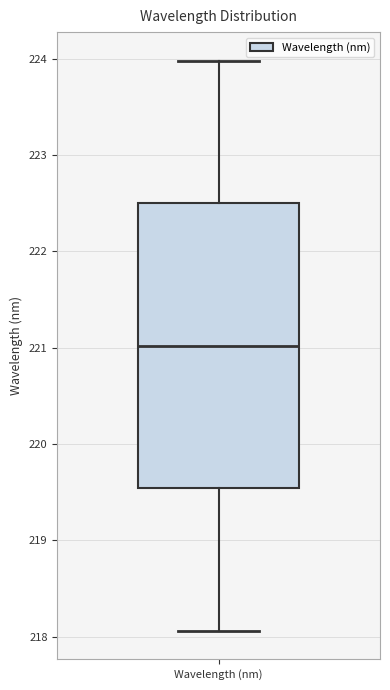

Read this box plot against the y-axis: the position of the median line, the range covered by the box, and the ends of both whiskers. The values are not printed on the chart, so give them approximately, as read against the axis.

median 221.0, box 219.5 to 222.5, whiskers 218.1 to 224.0